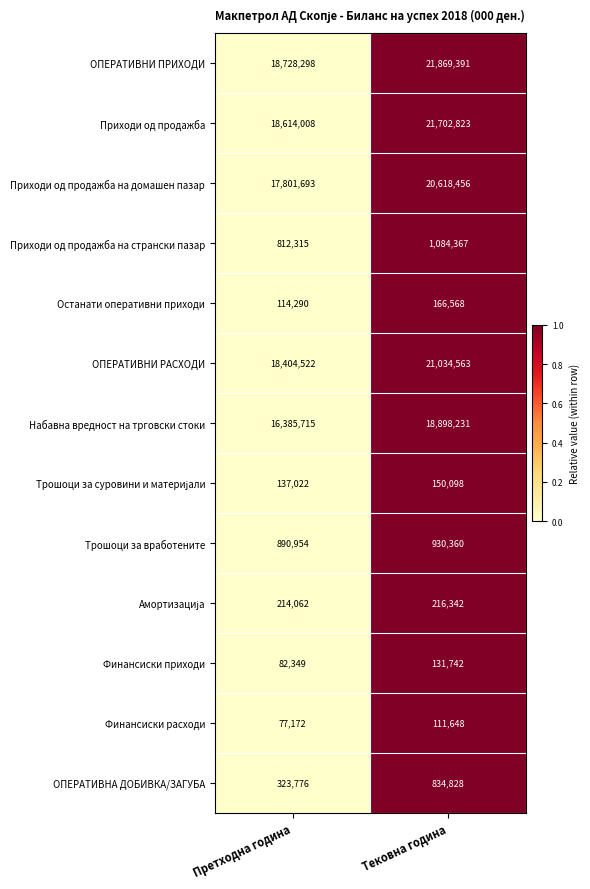

What is the minimum value for Останати оперативни приходи?

114290